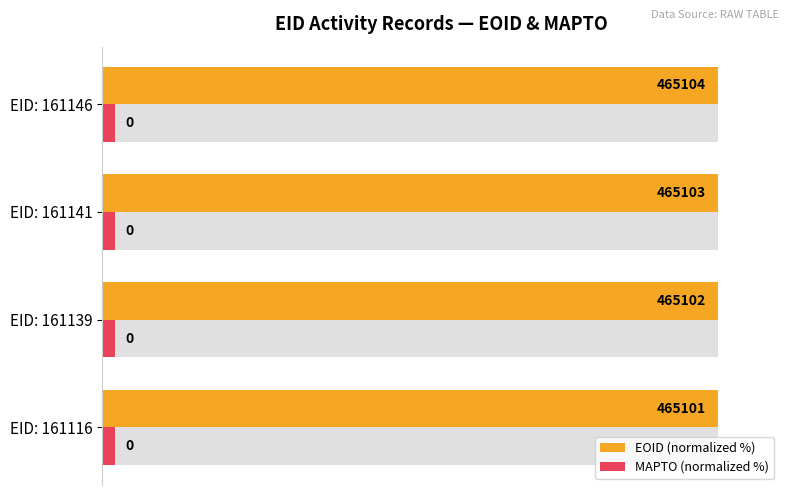

Is the value of MAPTO (normalized %) at 20 greater than the value of EOID (normalized %) at 0?

No